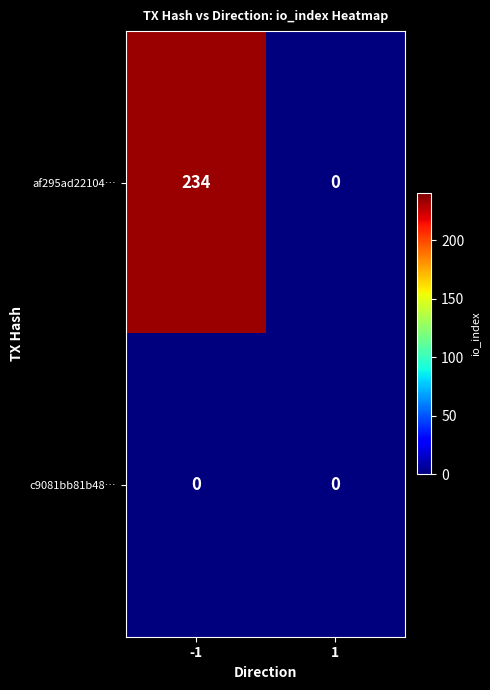

What is the total value across all series at -1?

234